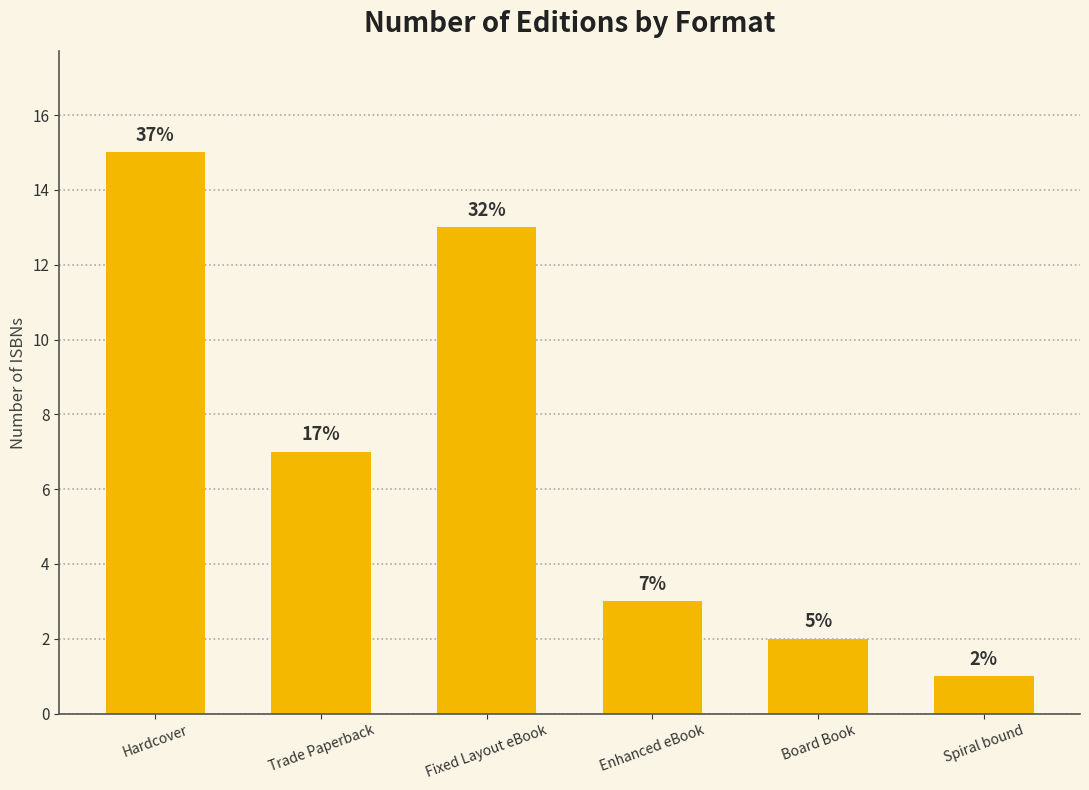

What is the difference between the maximum and minimum values?

14